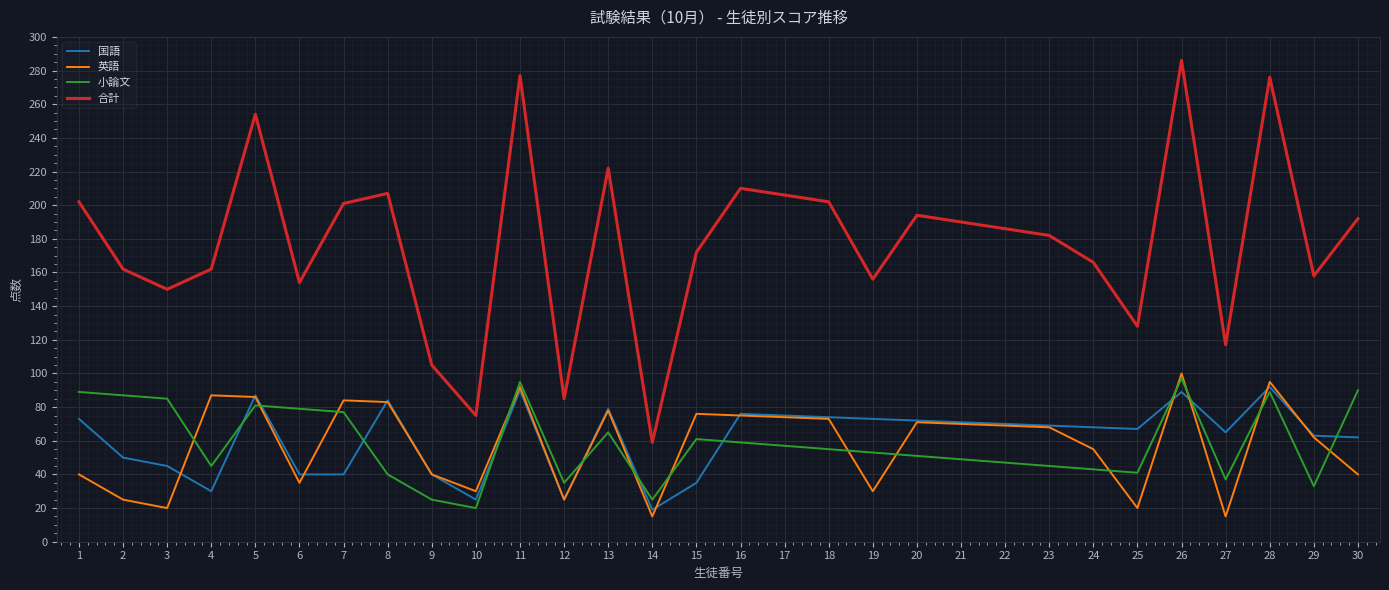

The value of 小論文 at 19 is 24. True or false?

False